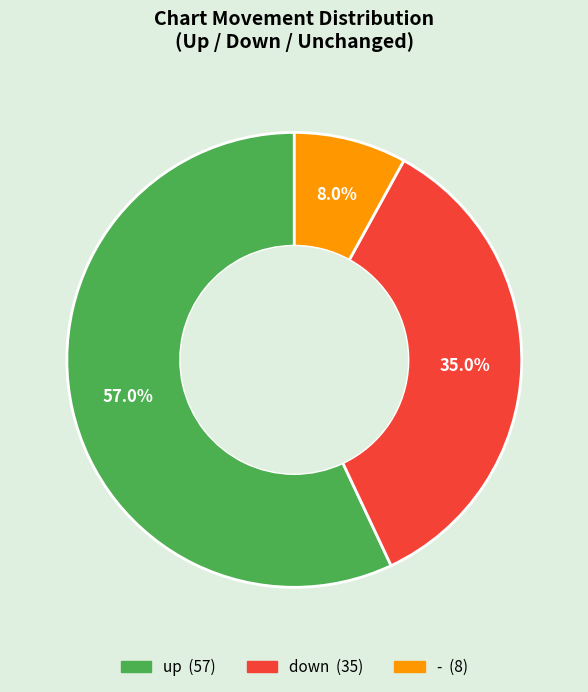

Is it true that - is 8% of the pie?

True